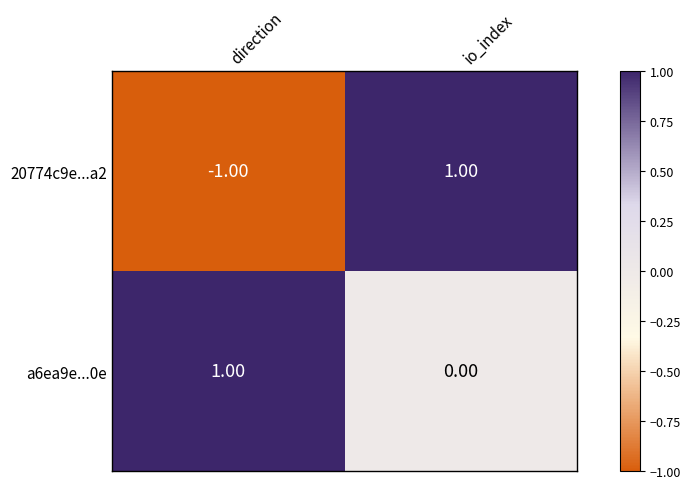

Where is a6ea9e...0e nearest to the value 0?

io_index